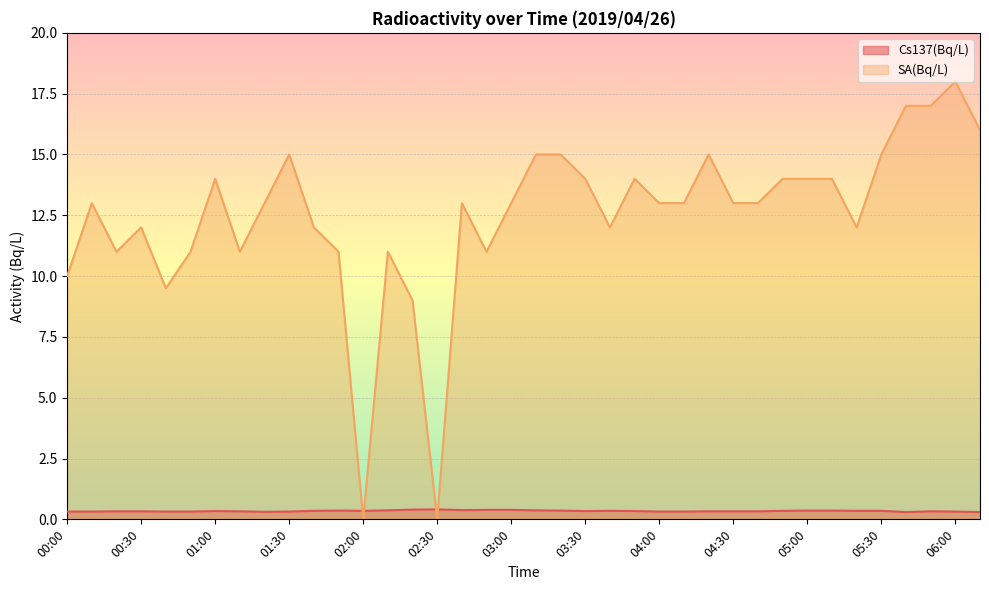

Is the value of SA(Bq/L) at 02:50 greater than the value of Cs137(Bq/L) at 04:40?

Yes